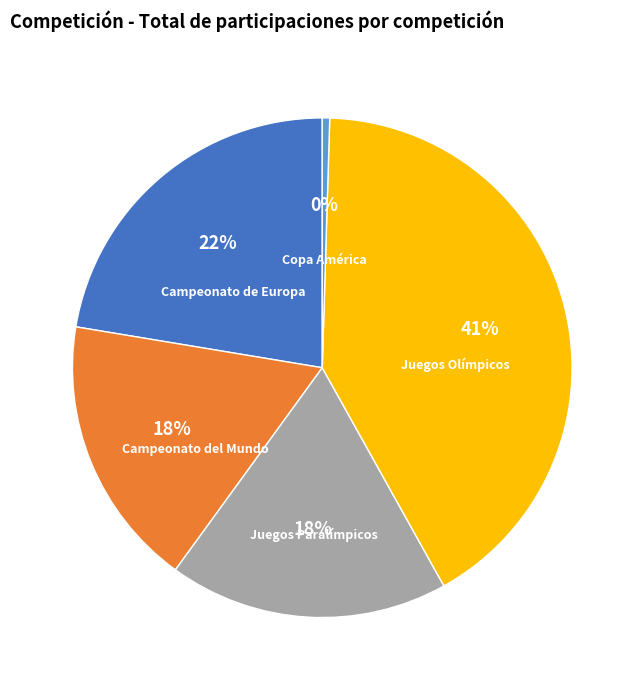

To the nearest percent, what is the difference between the largest and smallest slice percentages?

41%